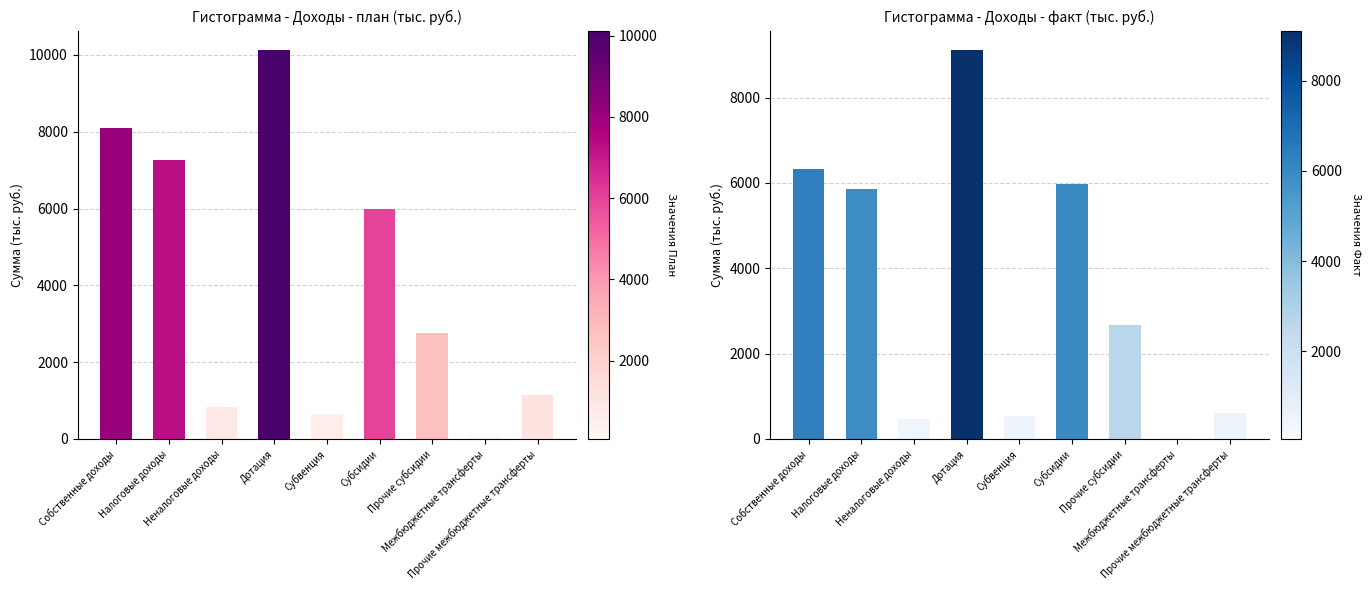

Which series has the largest range (max minus min)?

План